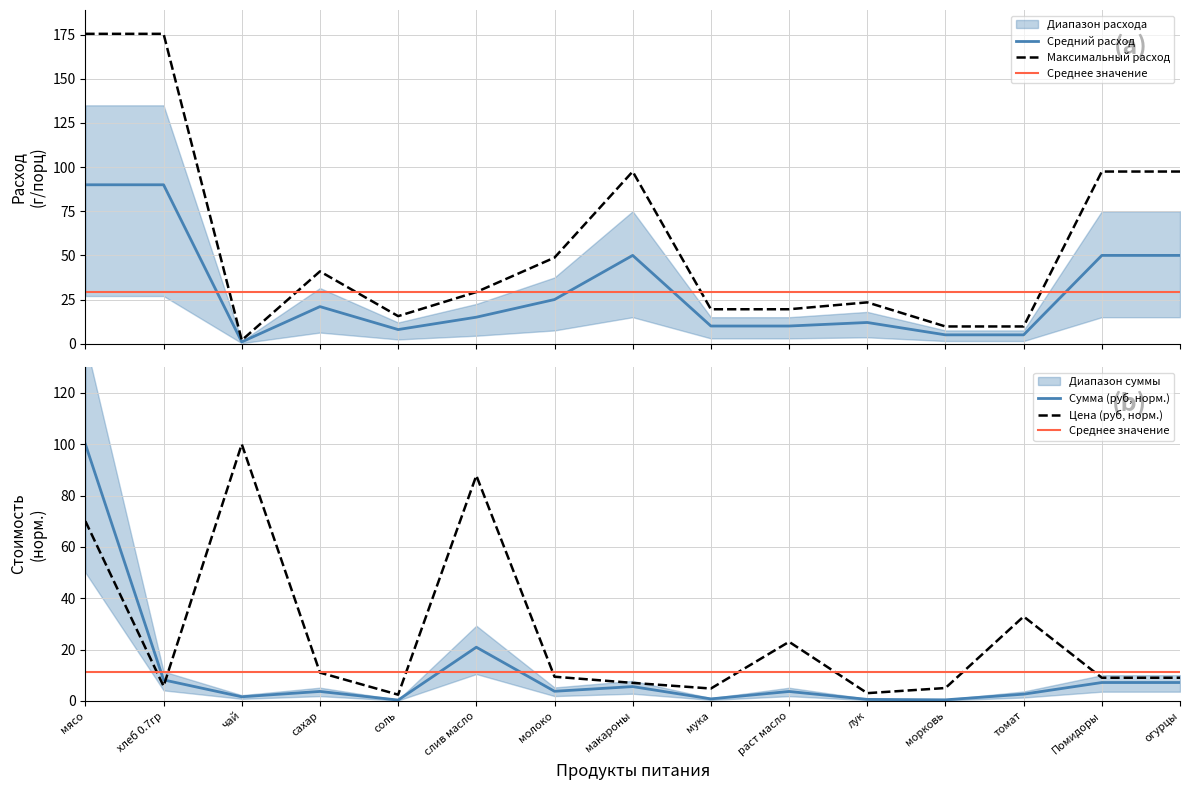

What is the lowest value of the Цена (руб) series?

2.4